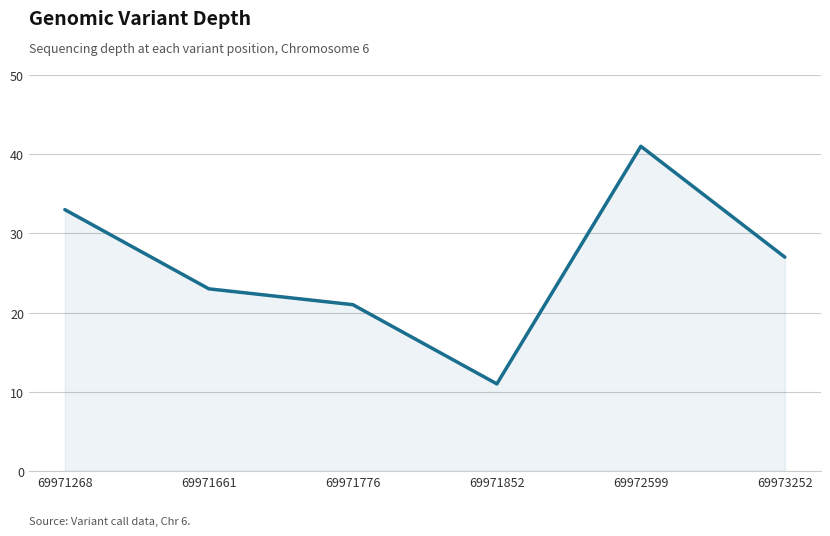

At which category does the data reach its first local valley?

69971852